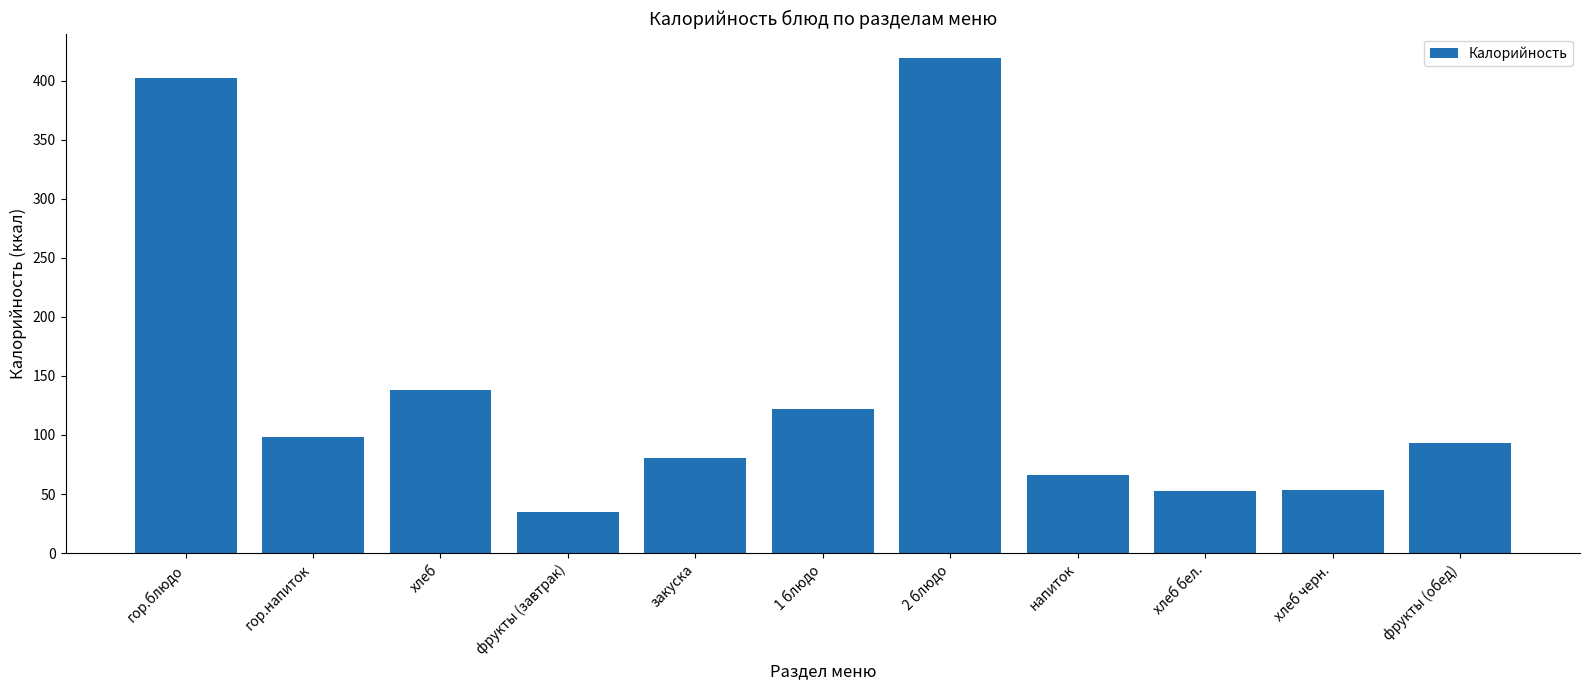

Are the bars horizontal?

No